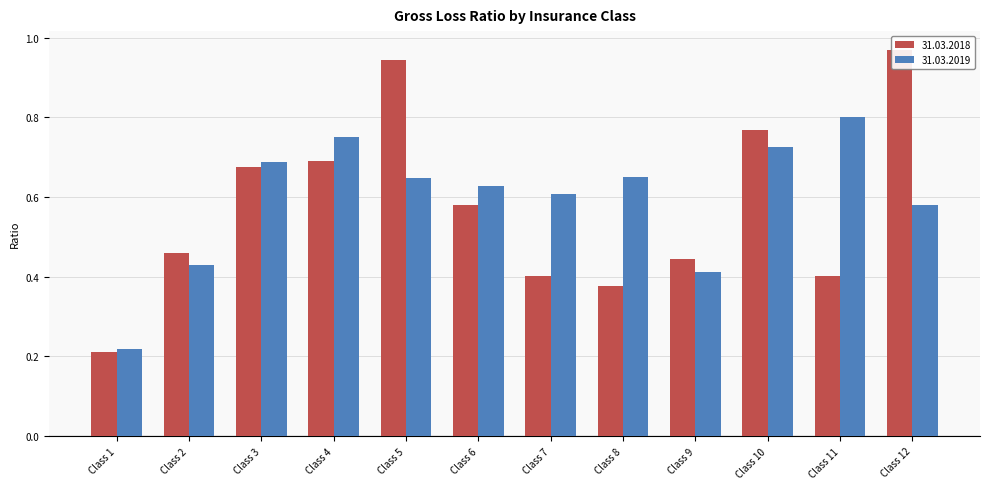

Which series changed the most between Class 1 and Class 9?

31.03.2018